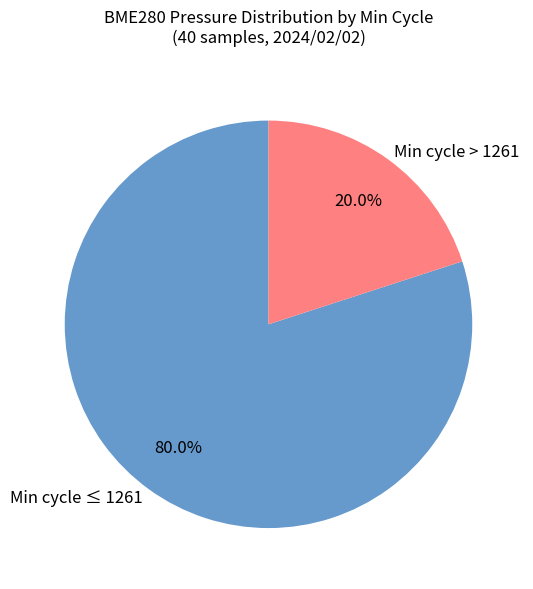

How many slices are in this pie chart?

2